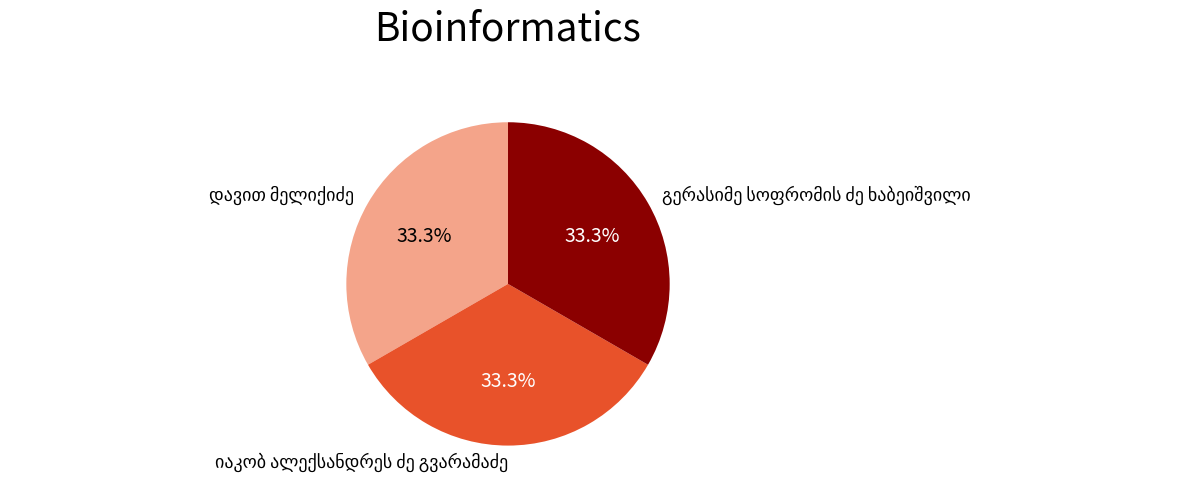

Is there a majority slice in this chart?

No